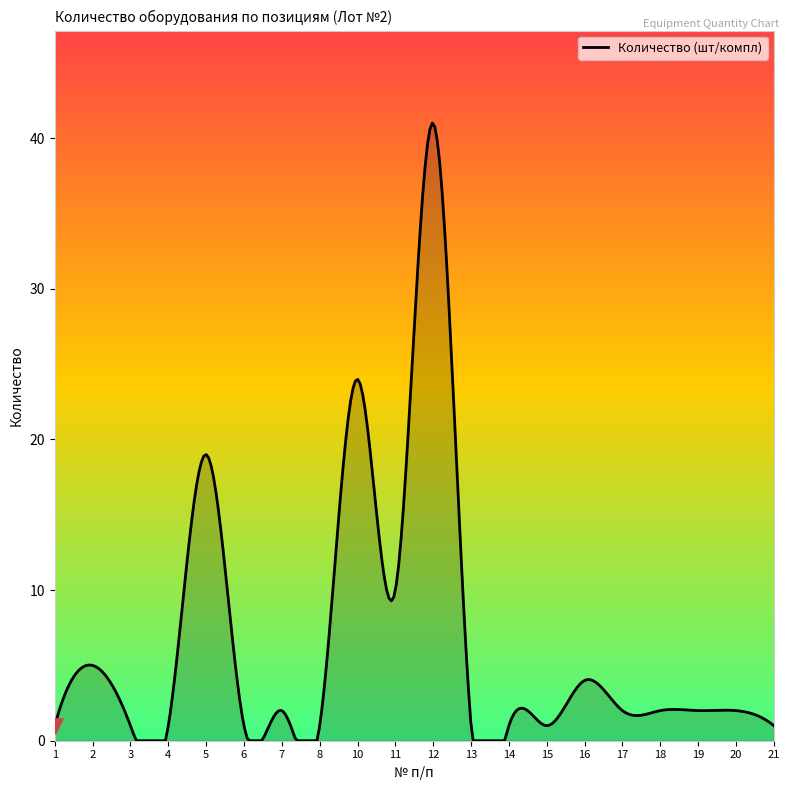

What is the difference between the maximum and minimum values?

41.0